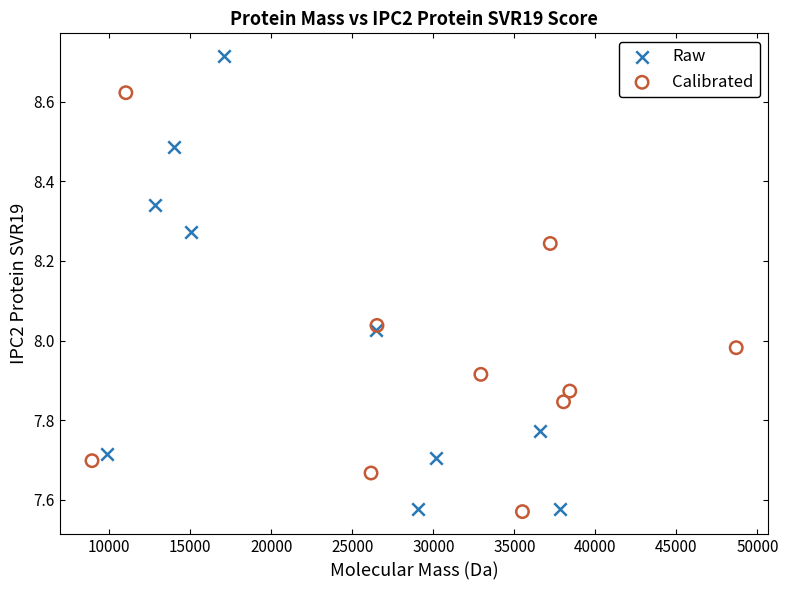

What are all the series names shown in the legend?

Raw, Calibrated